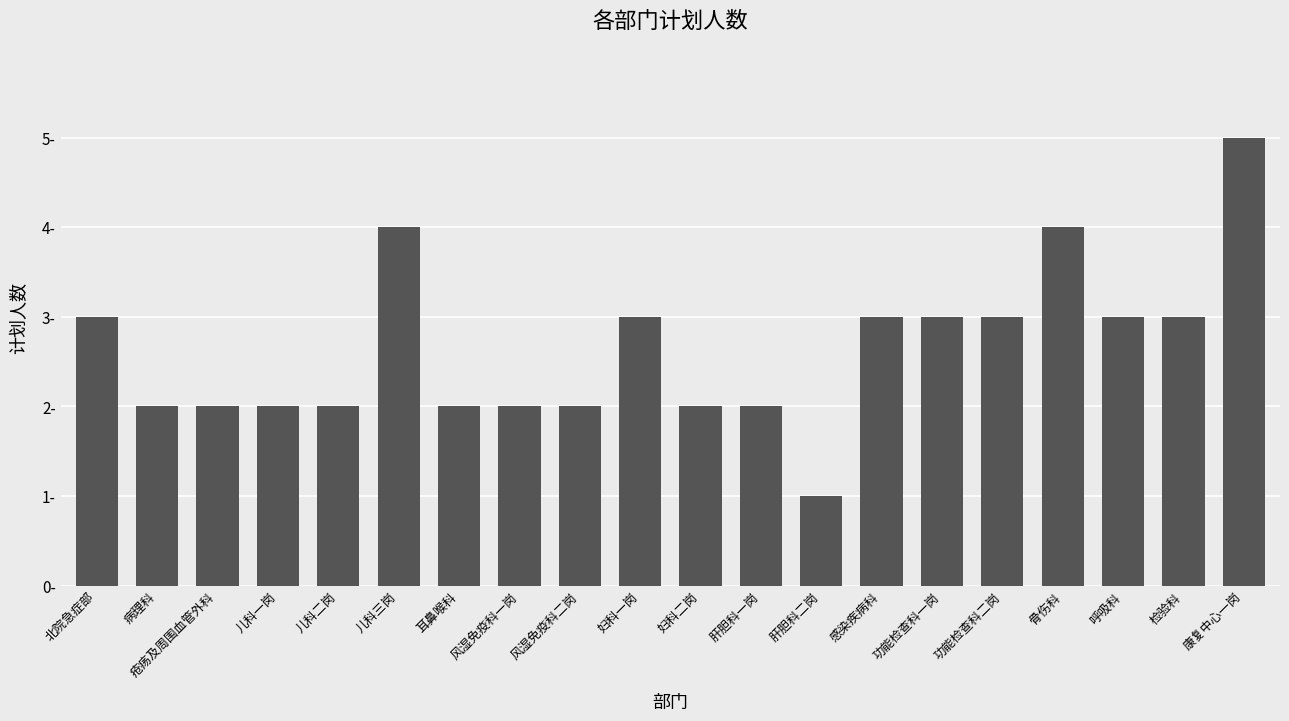

The value at 康复中心一岗 is 9. True or false?

False